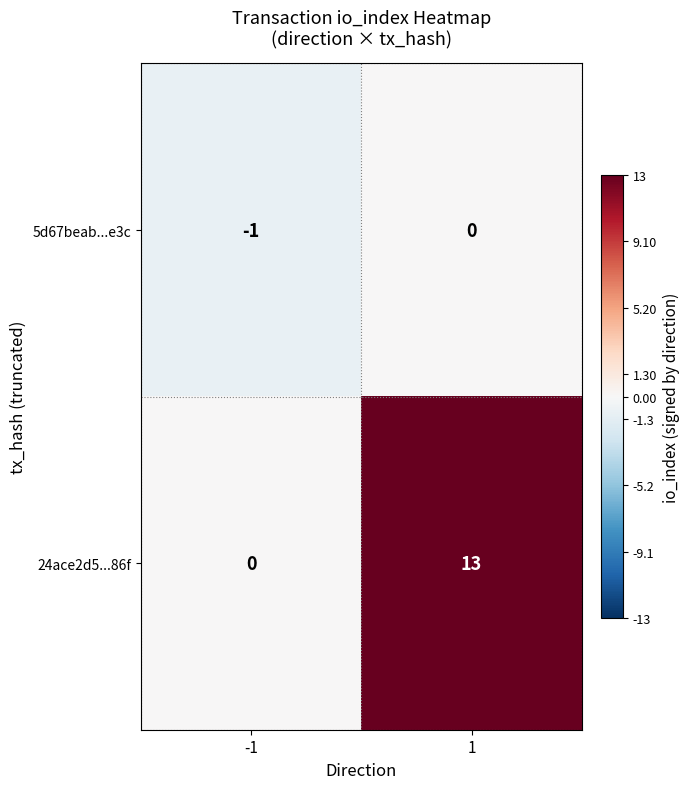

What is the difference between the maximum and minimum values in the 24ace2d5...86f series?

13